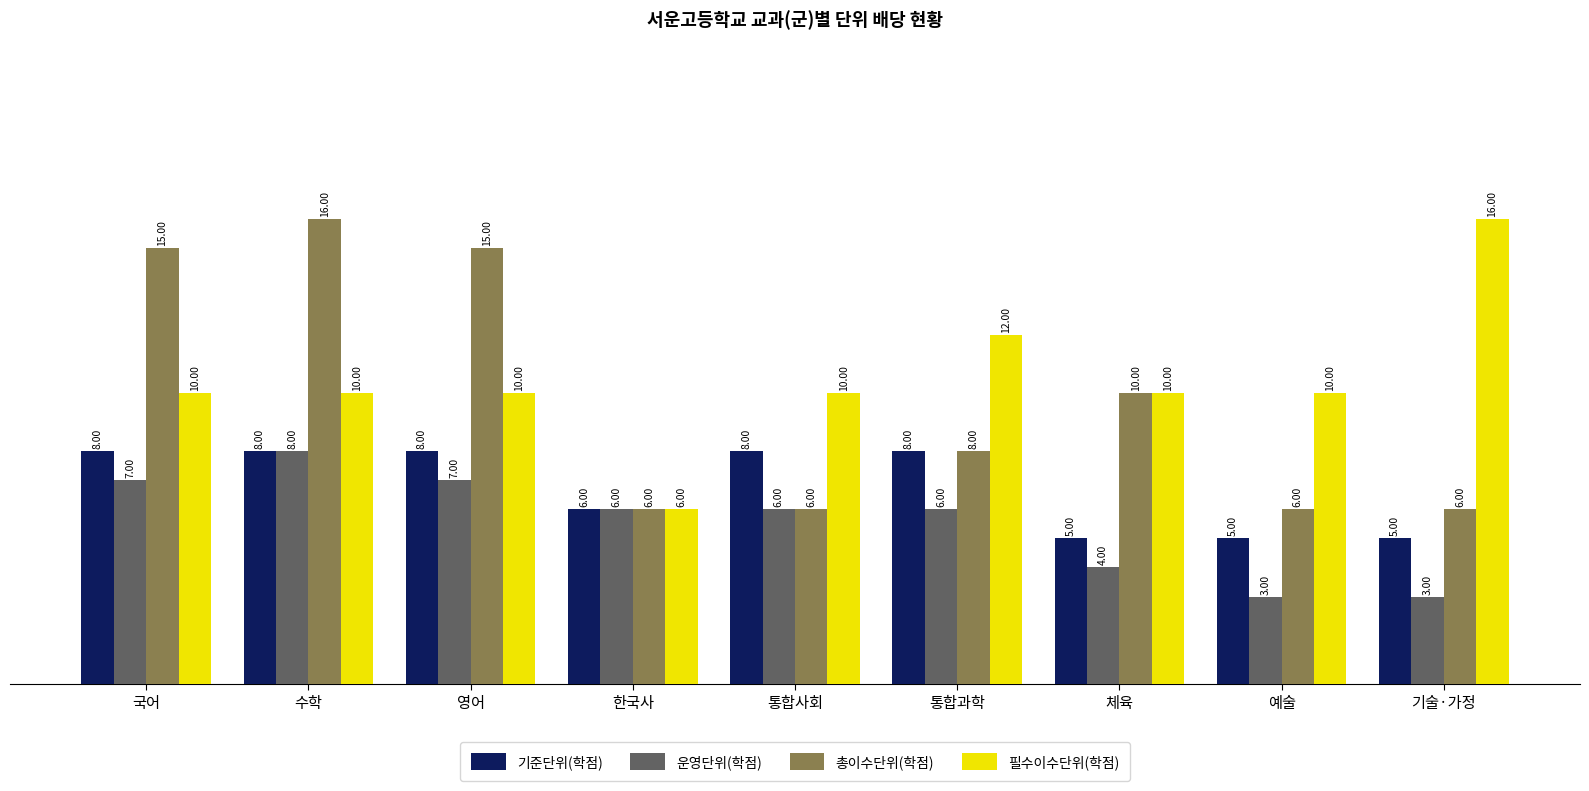

What is the sum of the 기준단위(학점) values at 기술·가정 and 한국사?

11